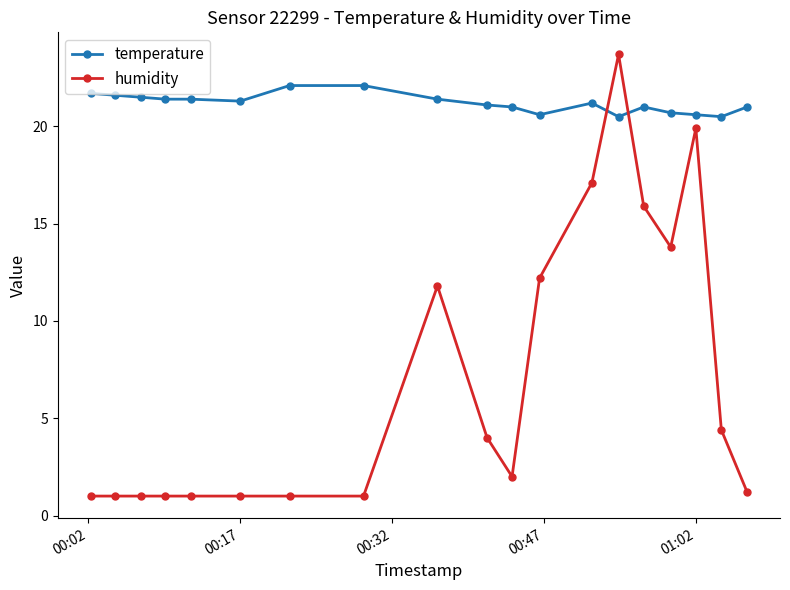

After their last crossing, which series has the higher values: humidity or temperature?

temperature